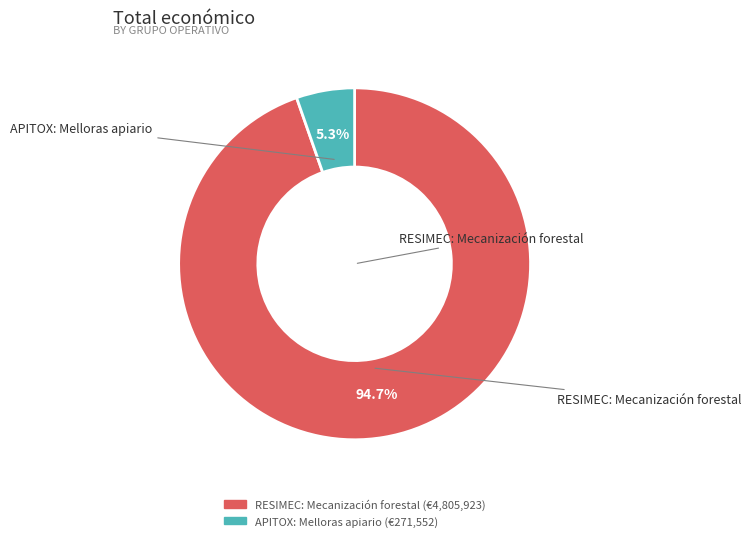

Do APITOX: Melloras apiario and RESIMEC: Mecanización forestal together represent more than half of the pie?

Yes